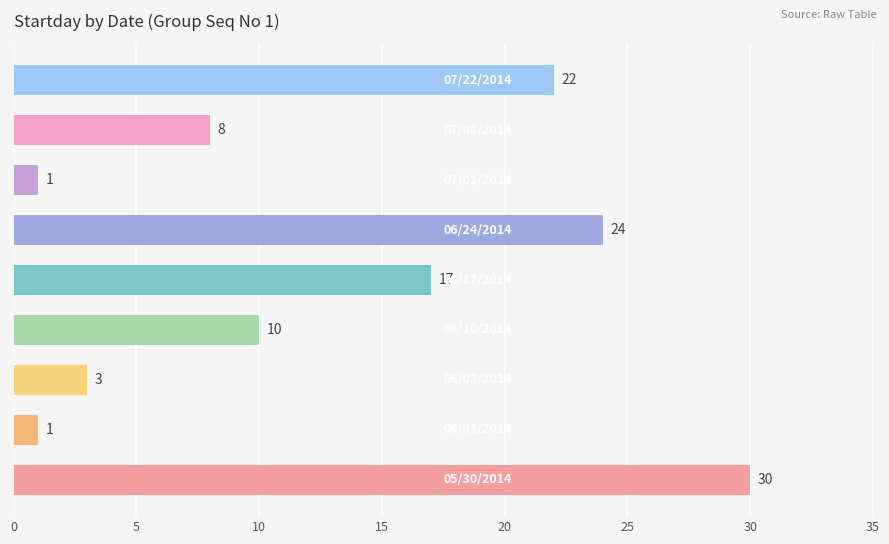

What is the difference between the maximum and second lowest values?

29